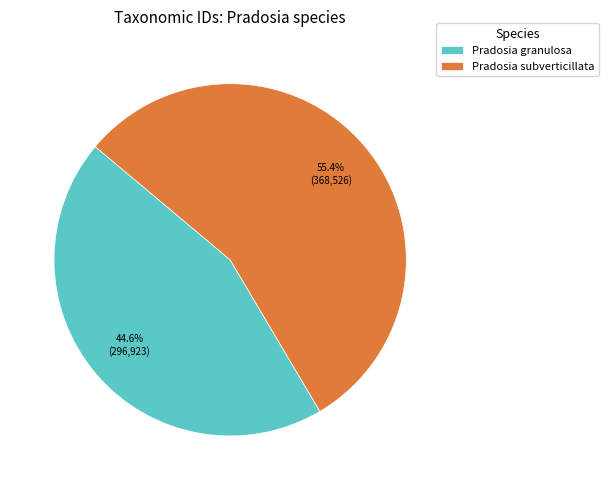

Between Pradosia granulosa and Pradosia subverticillata, which is larger?

Pradosia subverticillata